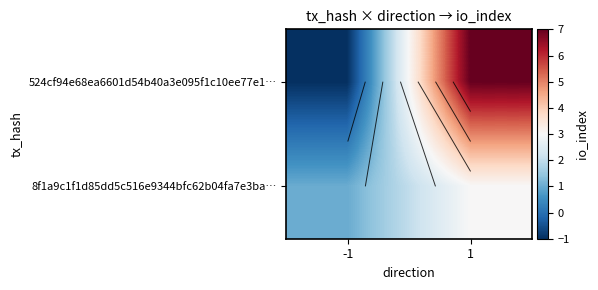

Which category has the lowest value across all series?

-1